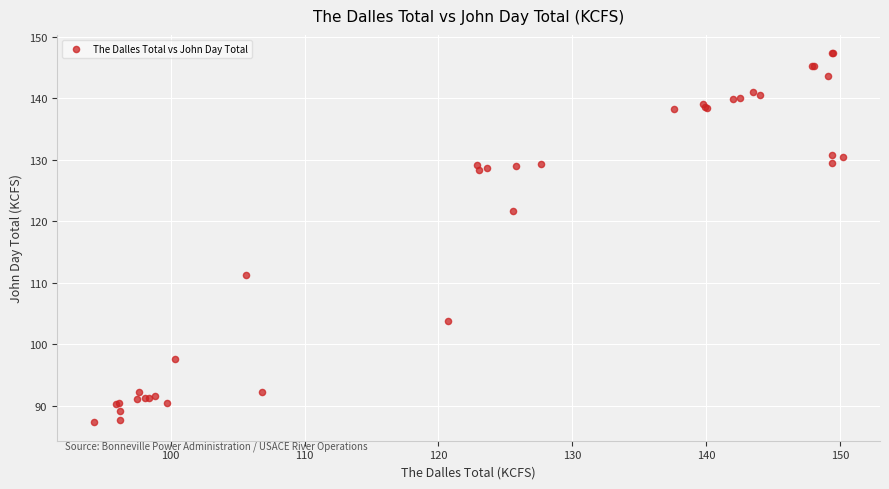

What Y value in the scatter plot is closest to 117?

121.6